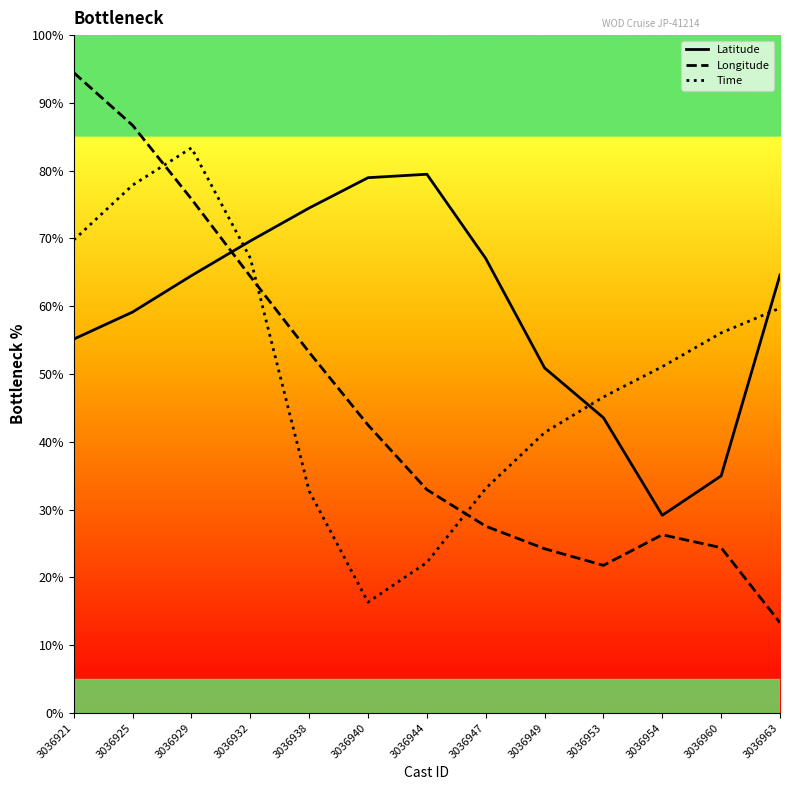

Between 3036940 and 3036960, which series saw the biggest shift?

Latitude